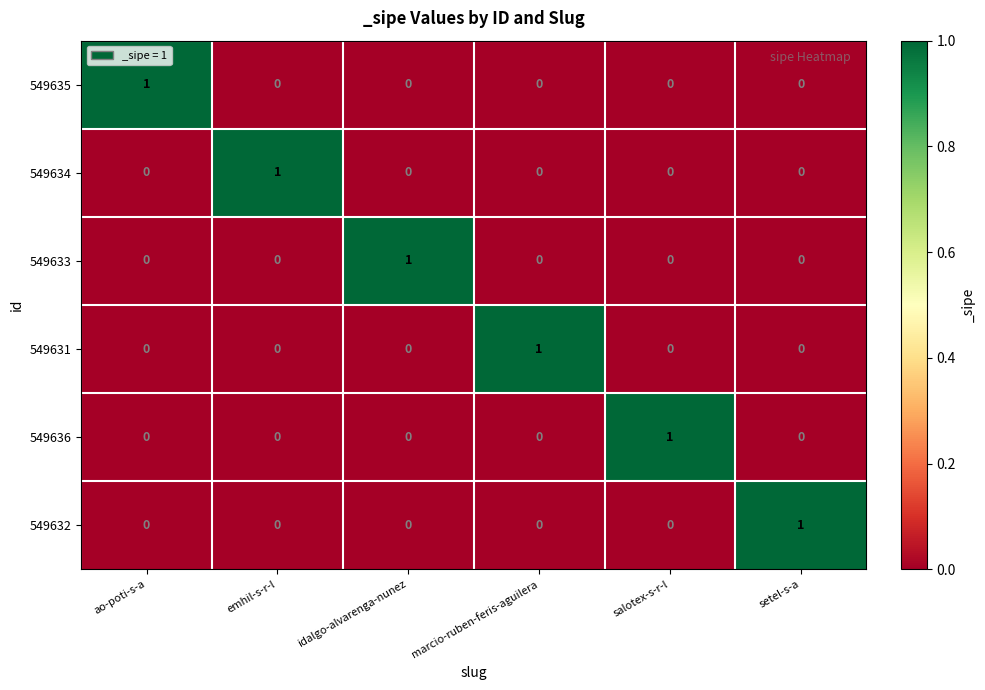

Count the number of data series in this chart.

6